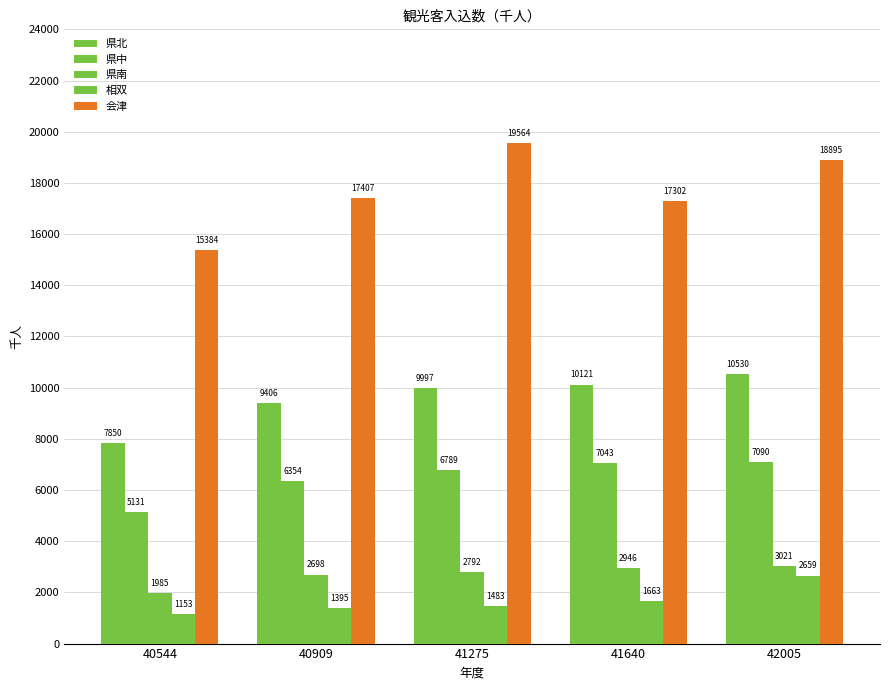

How many bars are there in total?

25